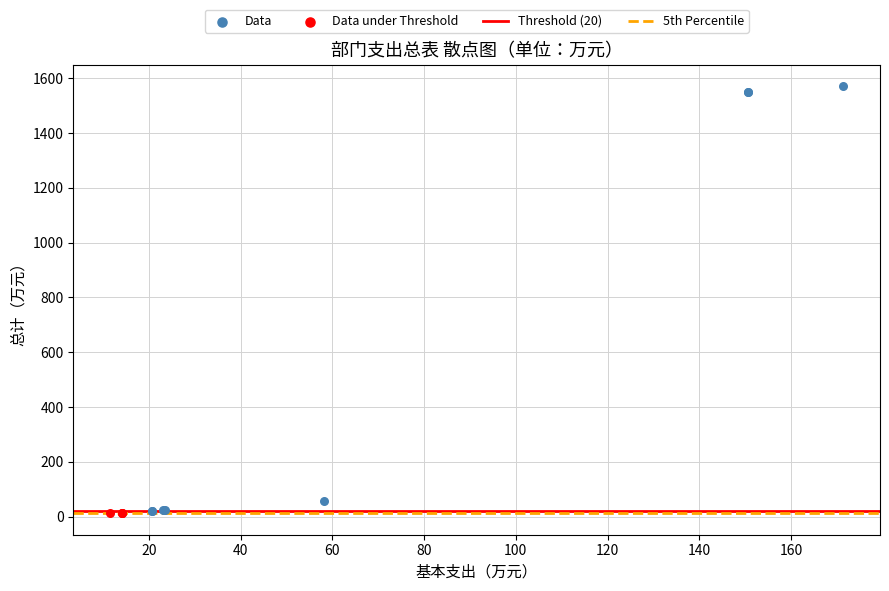

Which series has the widest spread of Y values?

Data